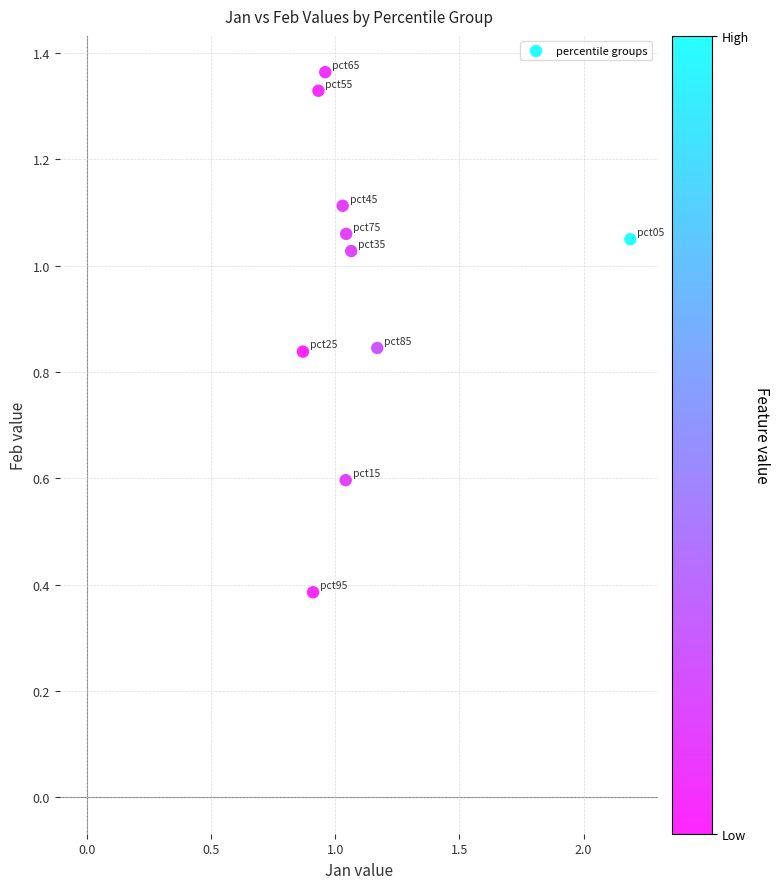

What Y value in the scatter plot is closest to 0?

0.4